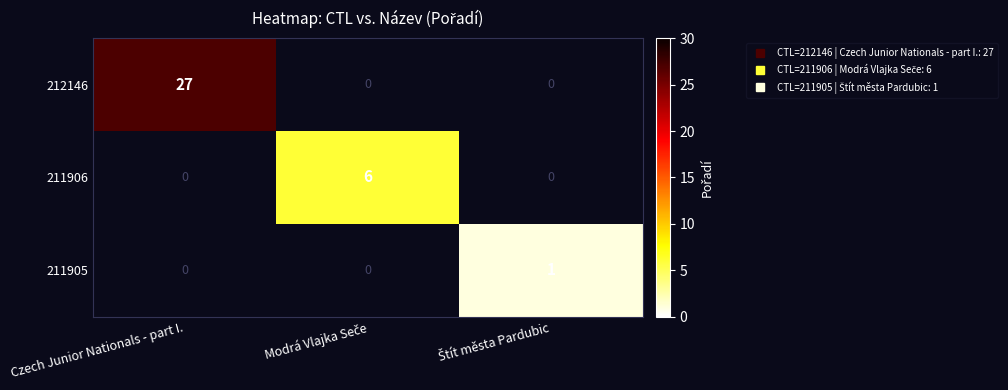

Is the value of 211906 at Štít města Pardubic greater than the value of 212146 at Štít města Pardubic?

No